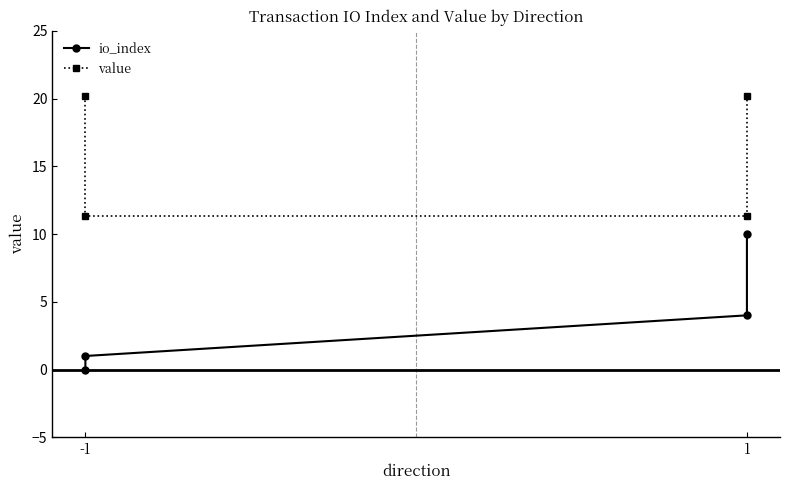

Rank the series by their maximum value, from lowest to highest.

io_index, value